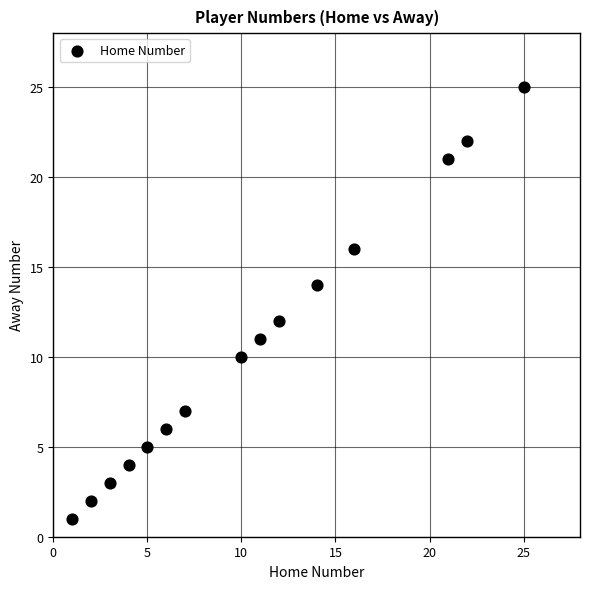

What is the range of X values (max minus min)?

24